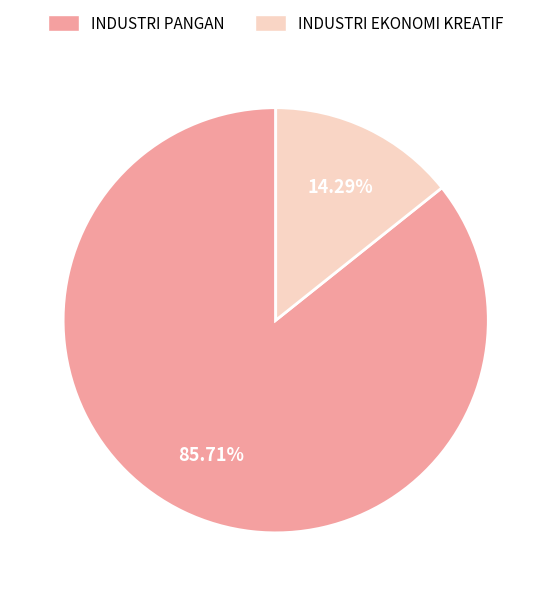

What percentage do INDUSTRI EKONOMI KREATIF and INDUSTRI PANGAN together represent?

100.0%